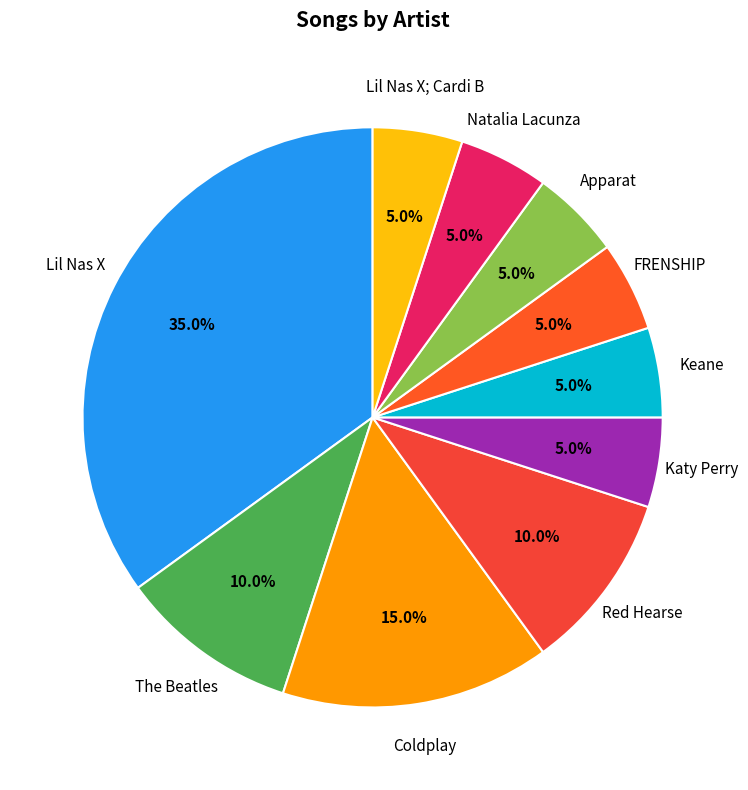

To the nearest percent, what is the average slice percentage?

10%